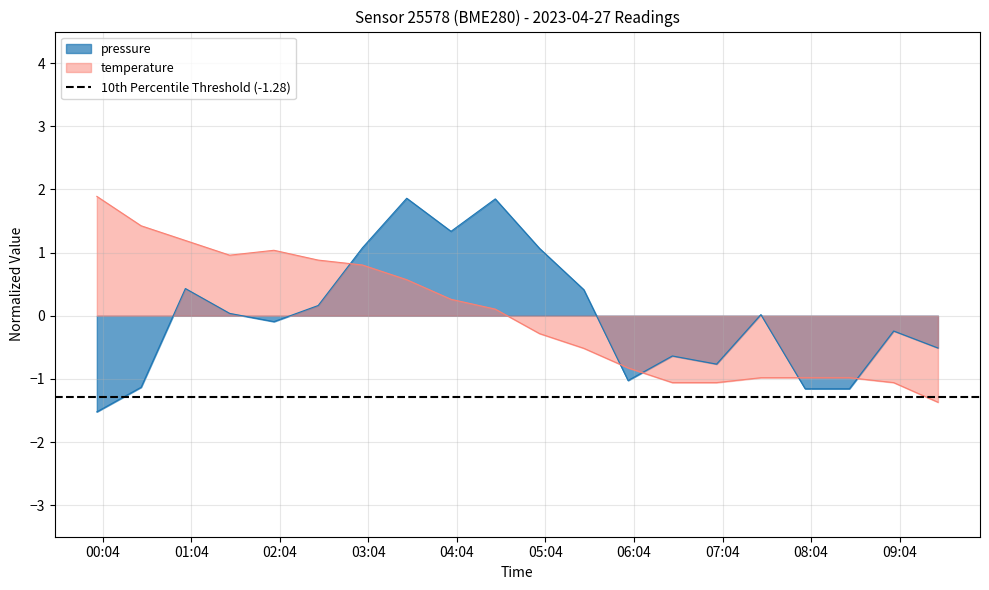

How many interior local peaks does the temperature series have?

1